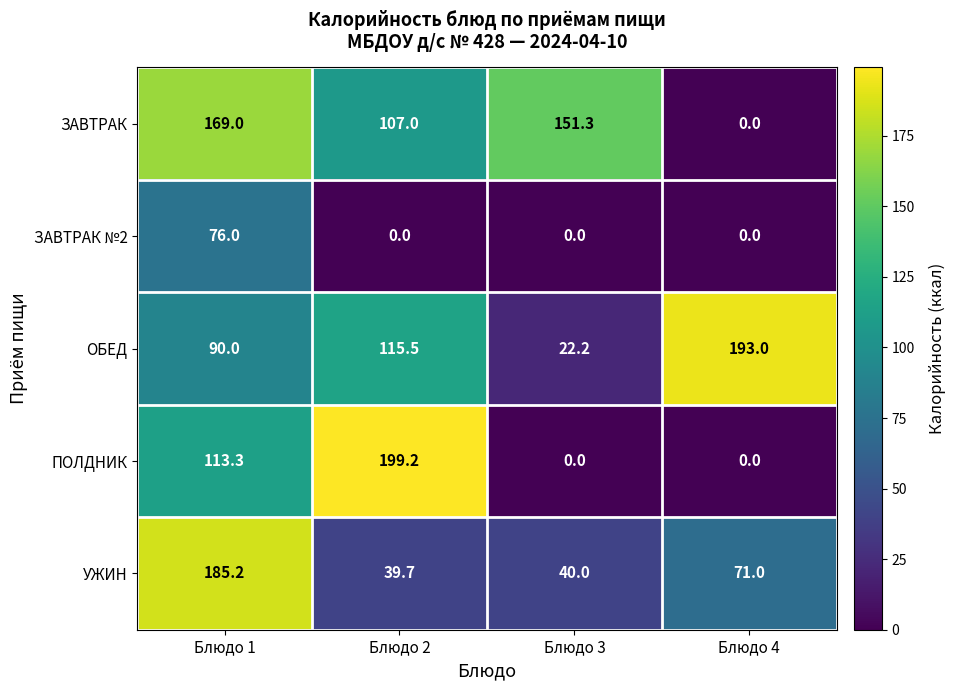

List the series in order of their peak value, highest first.

ПОЛДНИК, ОБЕД, УЖИН, ЗАВТРАК, ЗАВТРАК №2